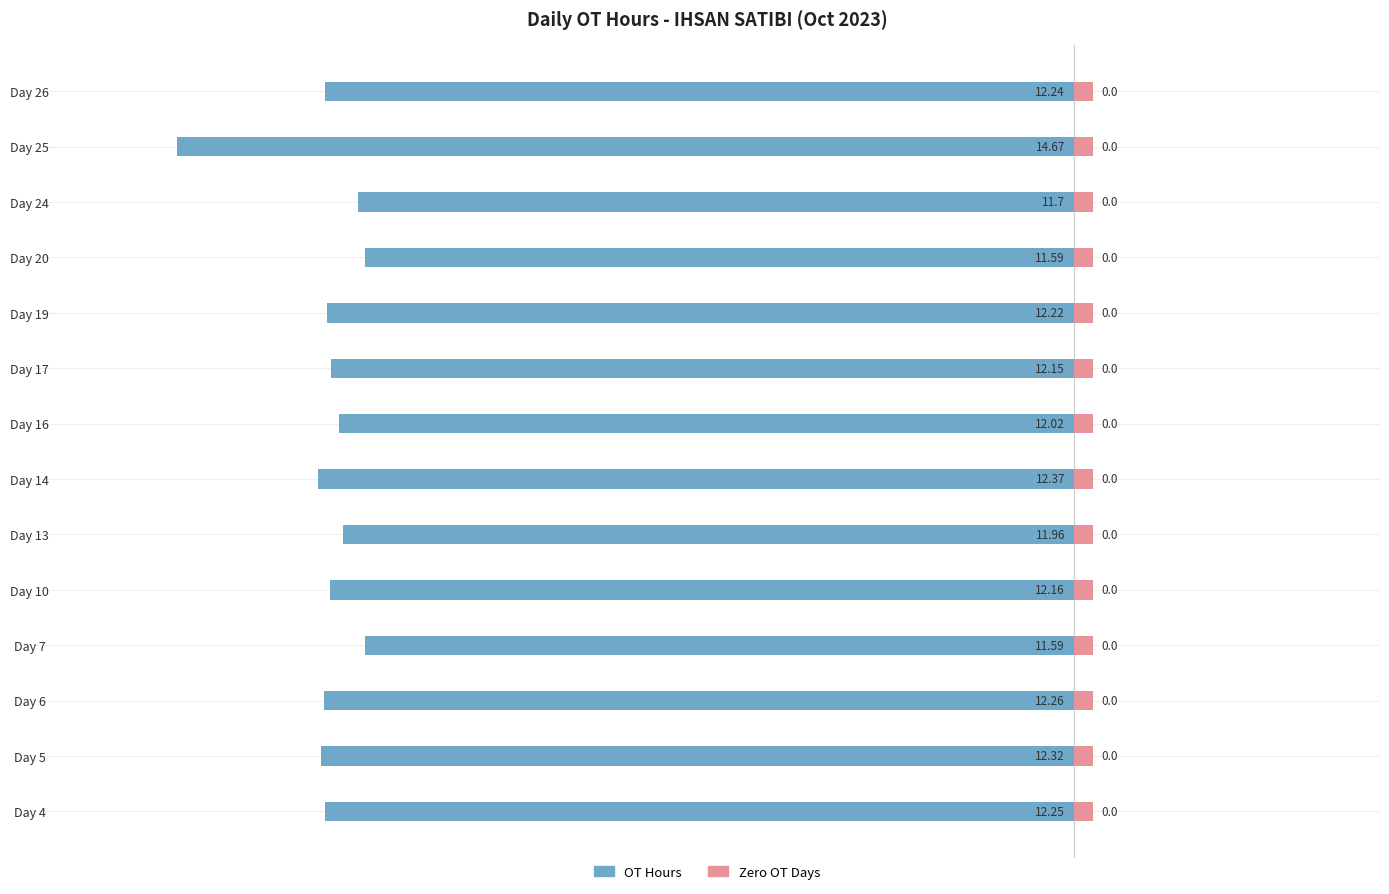

What is the sum of all OT Hours (Left) values?

-171.5